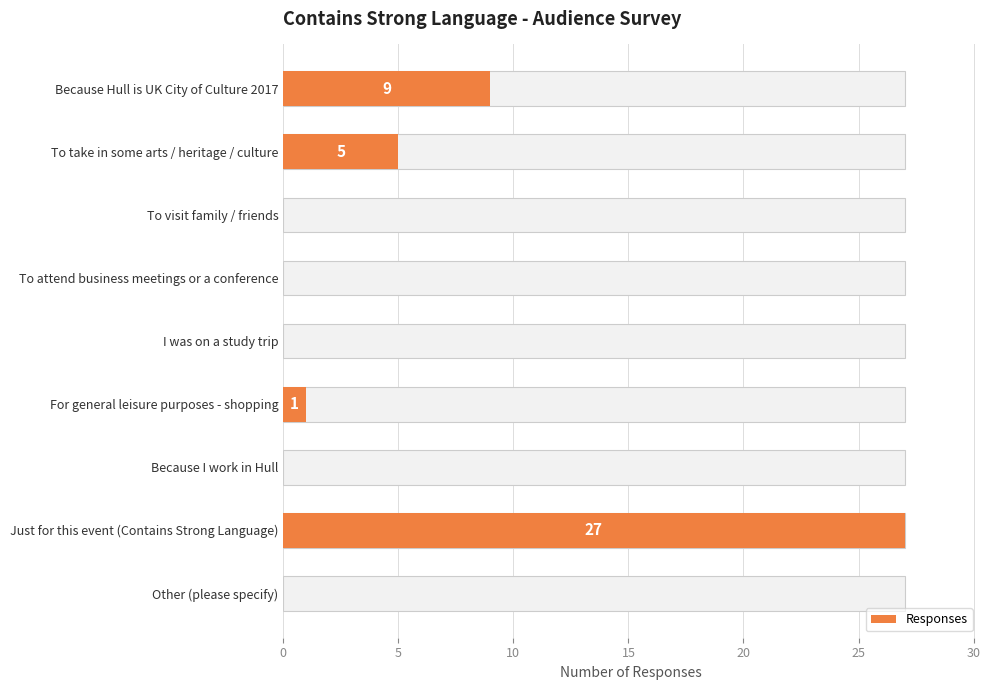

Reading right to left, extract all data points from this chart.

0	27	0	1	0	0	0	5	9